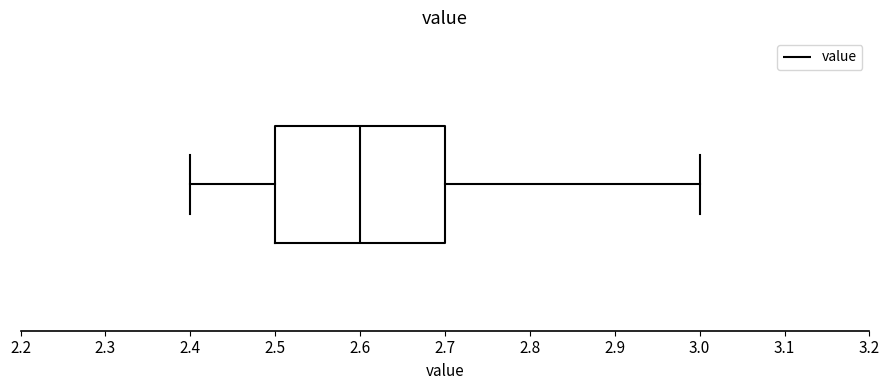

Where does the median line of the box sit on the x-axis? The values are not printed on the chart, so give them approximately, as read against the axis.

2.6